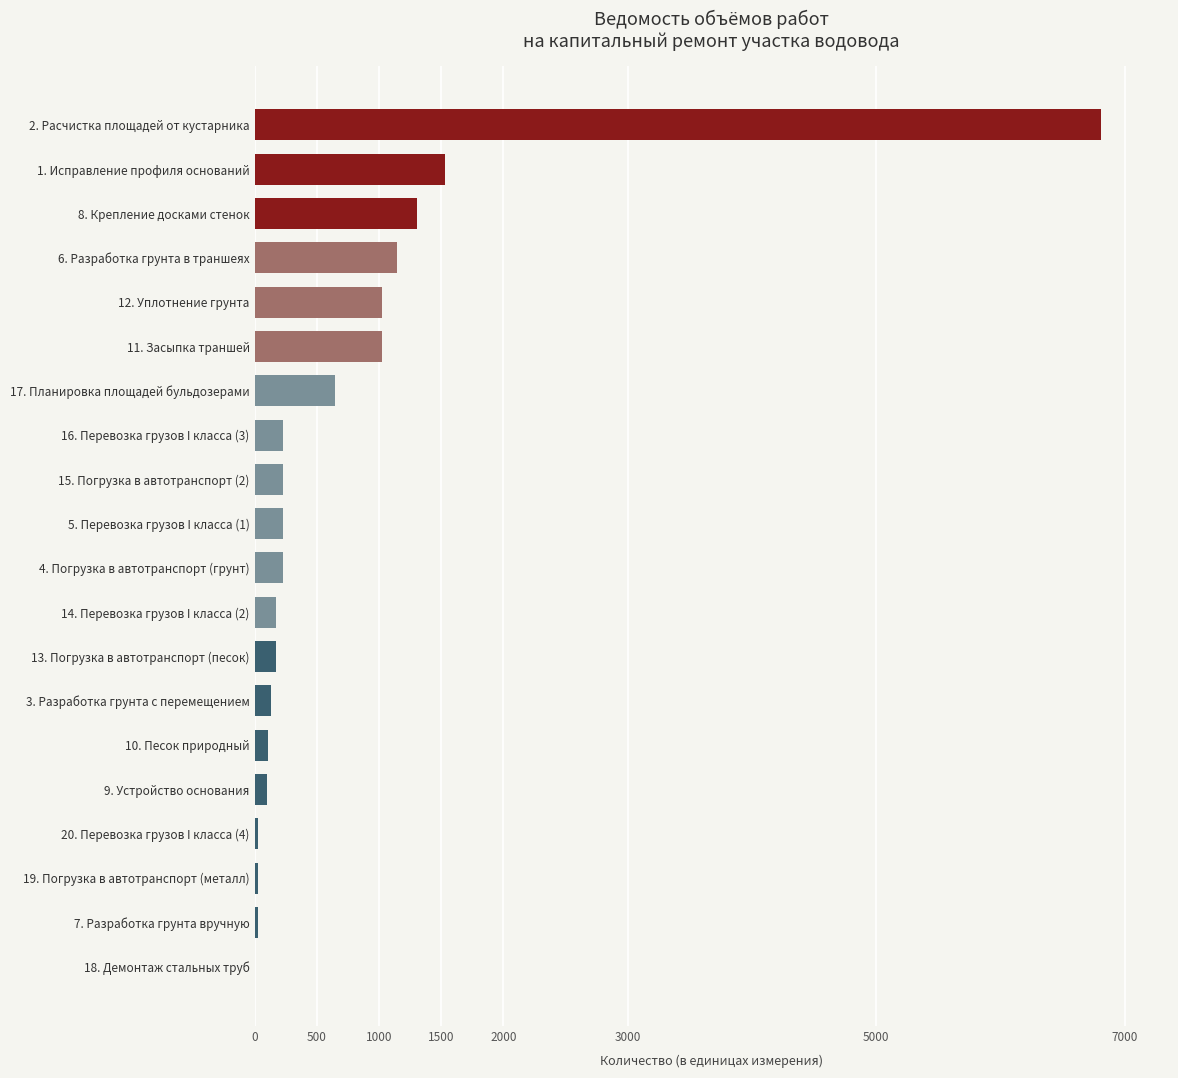

Which has a higher value, 16. Перевозка грузов I класса (3) or 17. Планировка площадей бульдозерами?

17. Планировка площадей бульдозерами